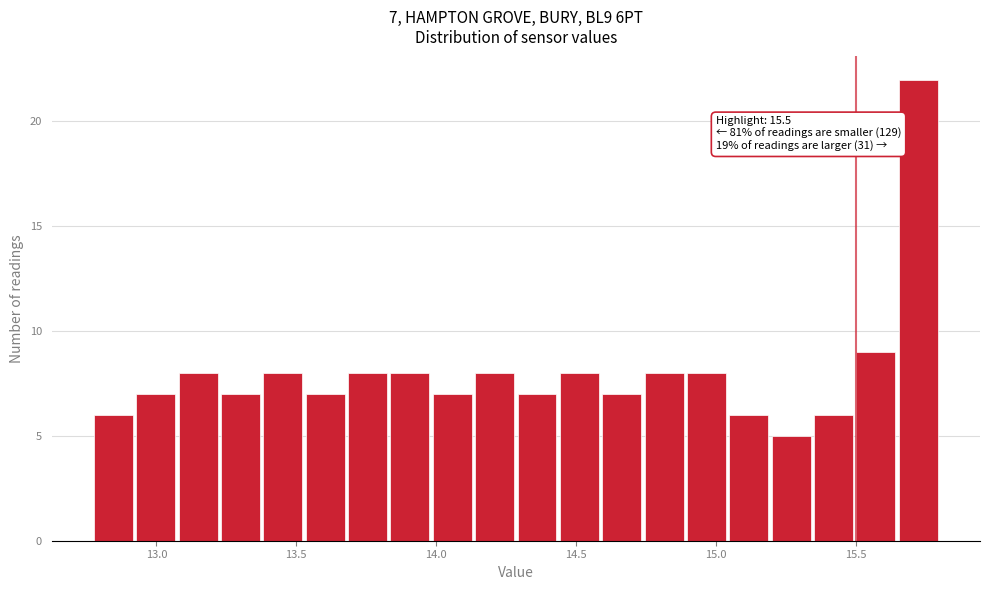

Read against the x-axis, roughly where is the centre of the tallest bar?

15.70